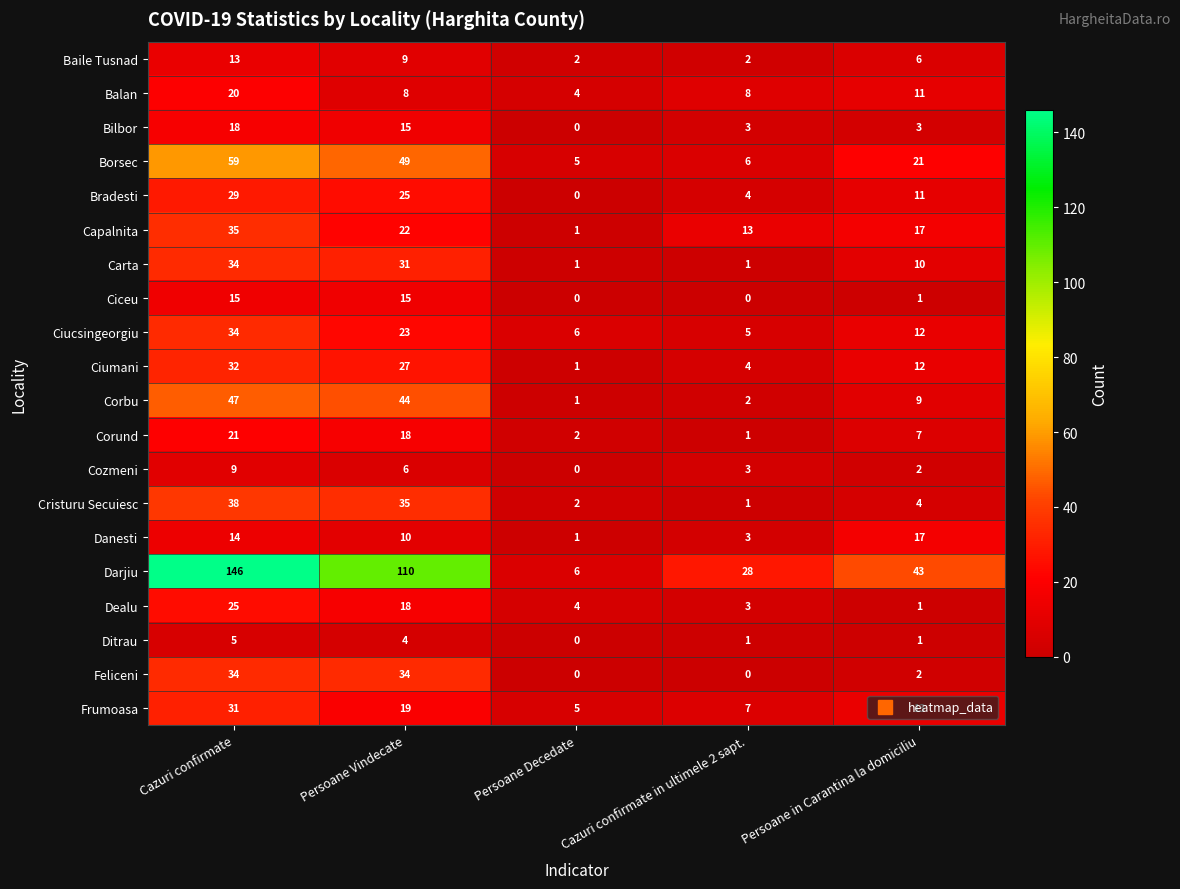

What is the difference between the highest and lowest values at Cazuri confirmate in ultimele 2 sapt.?

28